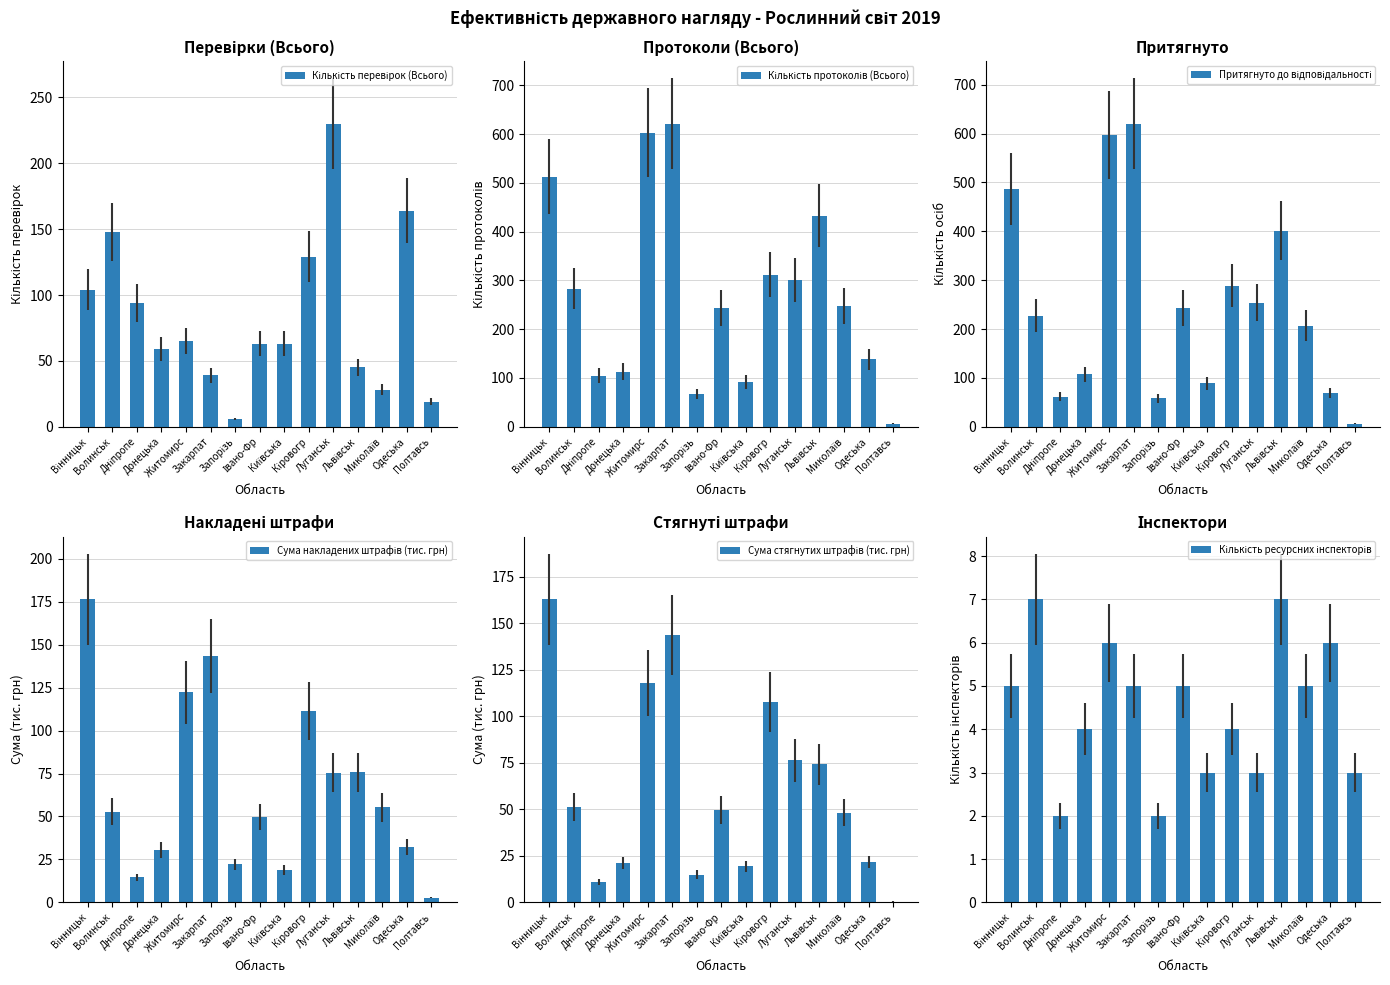

The value of Сума накладених штрафів (тис. грн) at Дніпропе is 14.5. True or false?

True